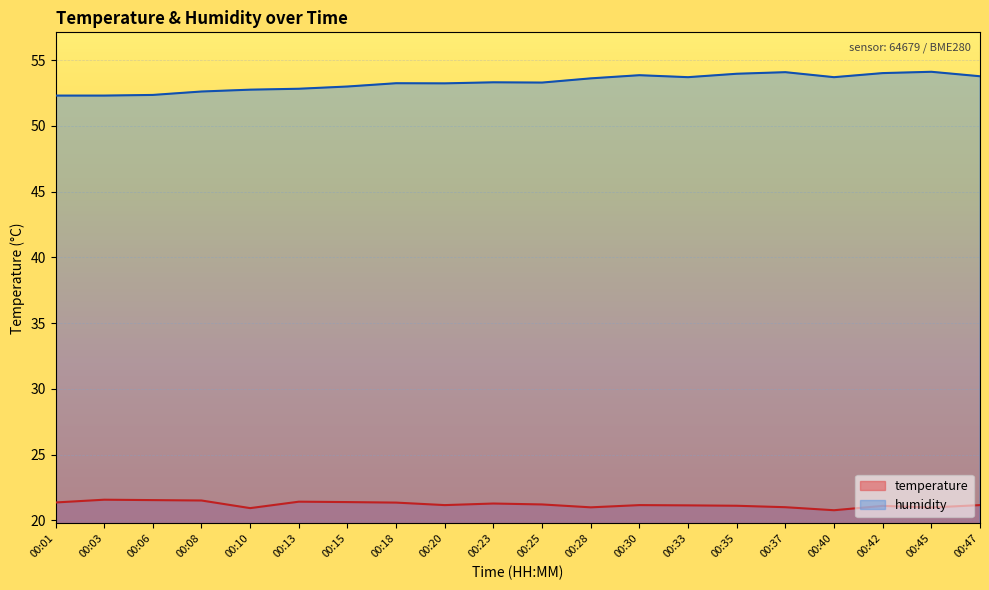

True or false: temperature and humidity cross at least once.

False